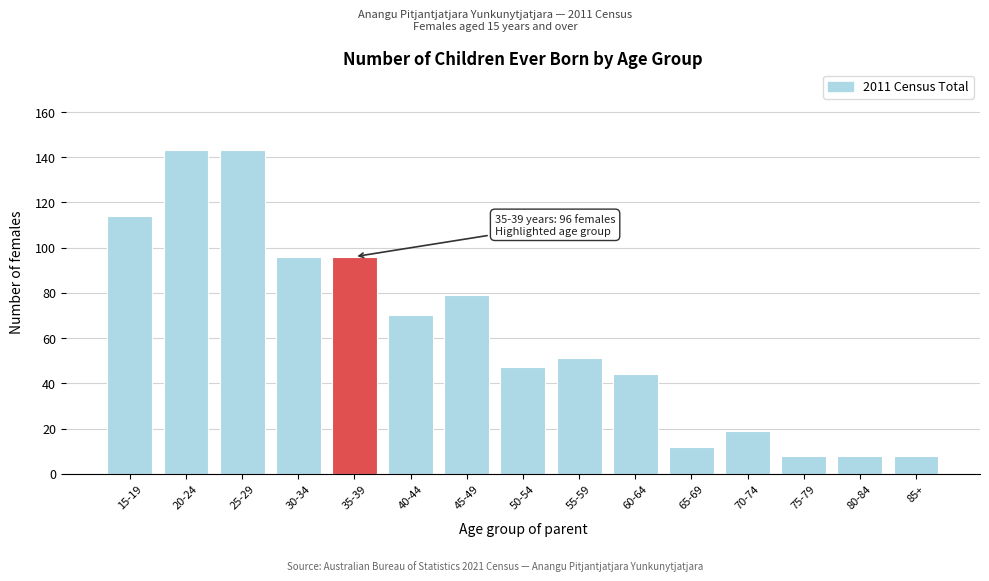

Reading left to right, list all the values displayed in this chart.

114	143	143	96	96	70	79	47	51	44	12	19	8	8	8